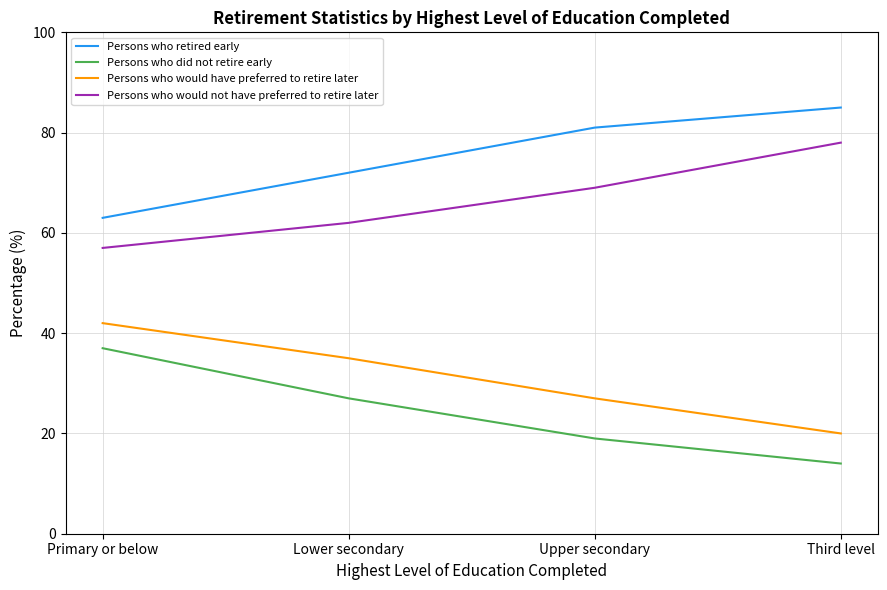

What is the sum of all Persons who retired early values?

301